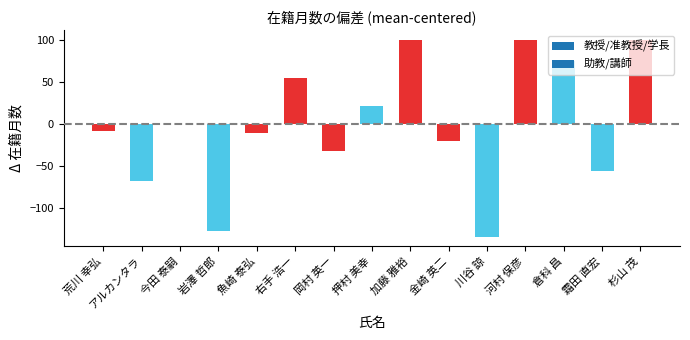

Count the number of categories in the chart.

15